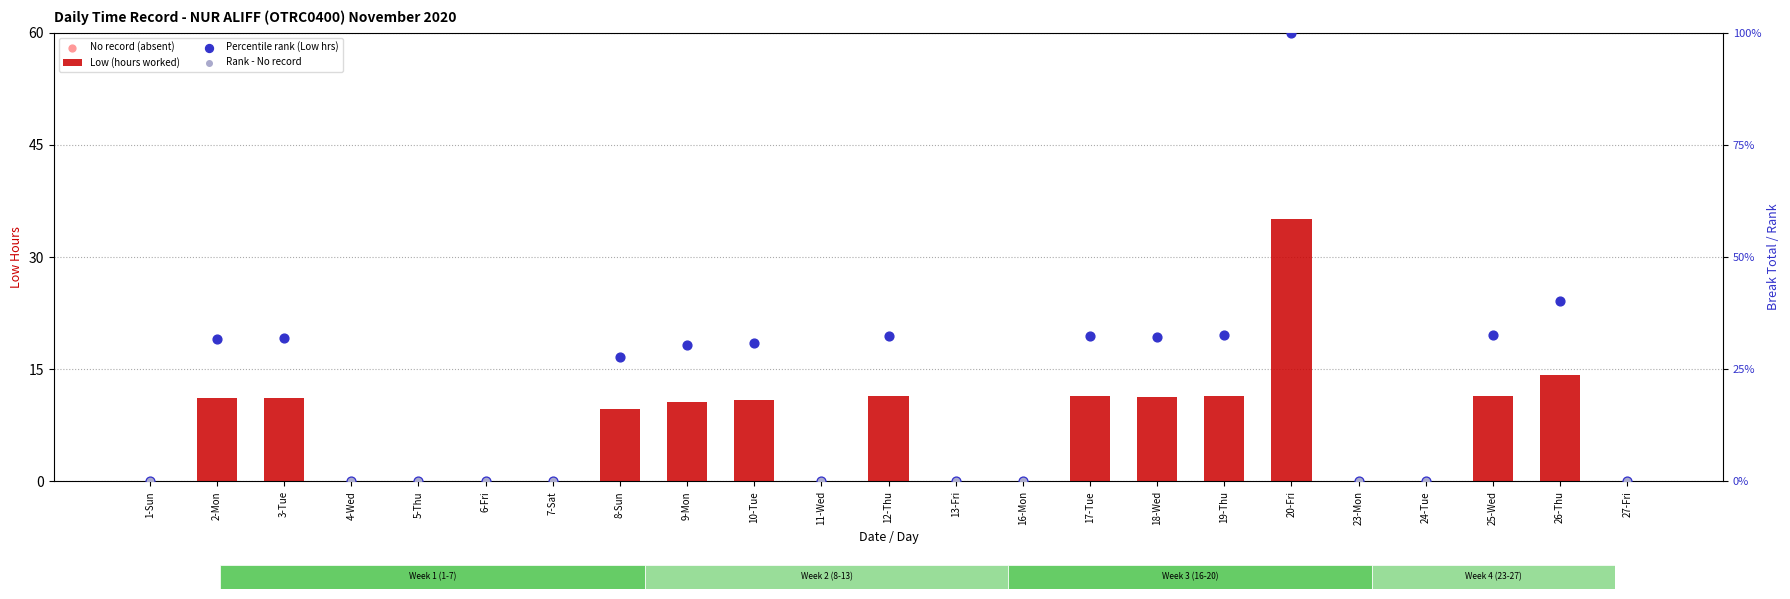

Approximately how many times larger is the value at 17-Tue compared to 26-Thu?

0.8